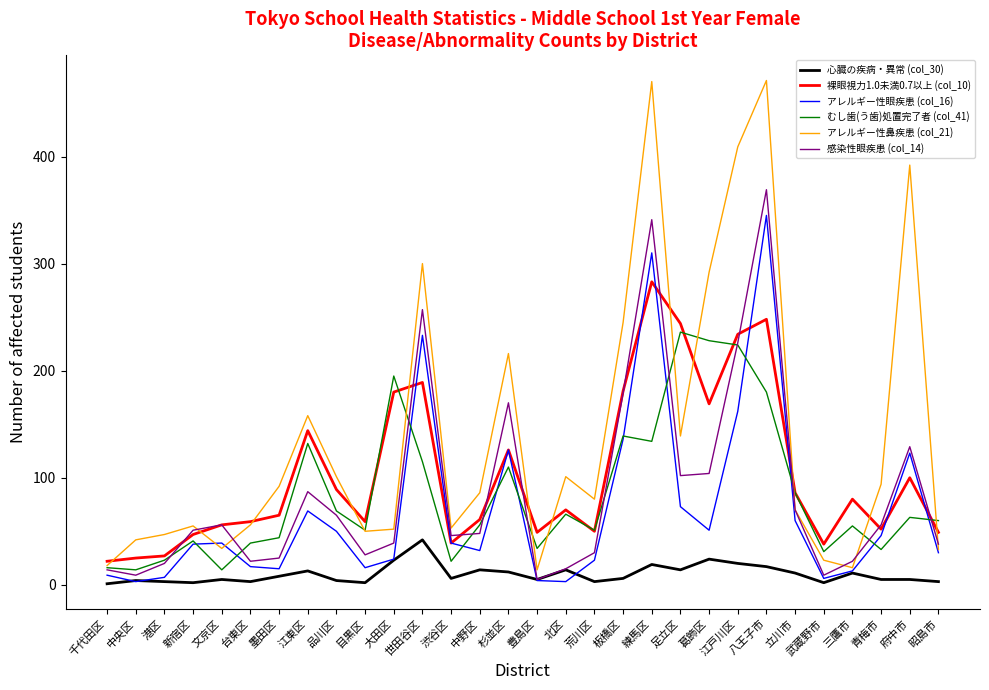

Which category has the highest value in the 感染性眼疾患 (col_14) series?

八王子市